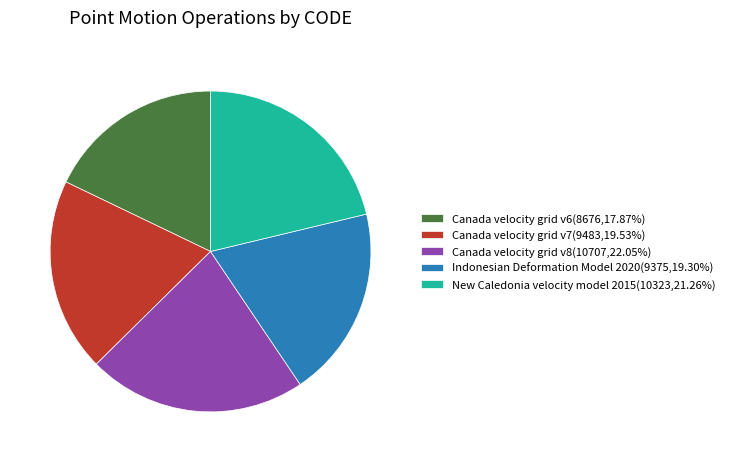

Is there any slice that represents more than half of the pie?

No